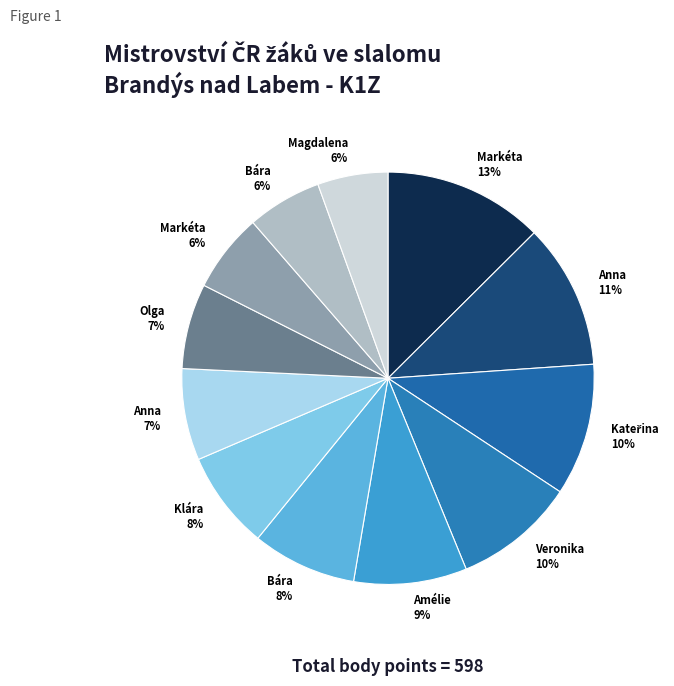

What is the smallest slice in the pie chart?

SEDLÁKOVÁ Magdalena